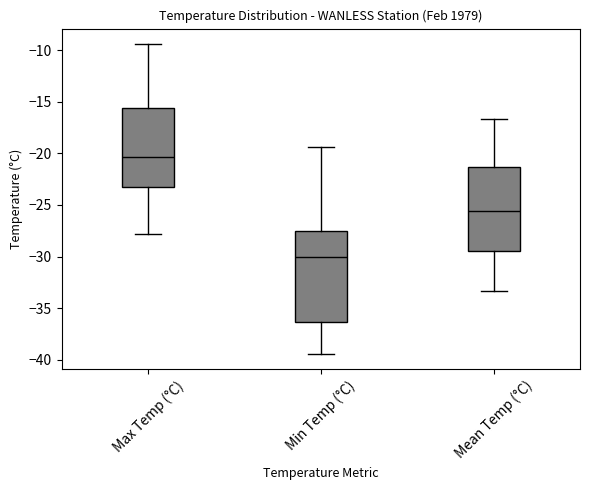

Reading left to right, transcribe this box plot: for each box, give where its median line is, the range the box spans, and where its two whiskers end, as read against the y-axis. The values are not printed on the chart, so give them approximately, as read against the axis.

Max Temp (°C): median -20.5, box -23.5 to -15.5, whiskers -28.0 to -9.5
Min Temp (°C): median -30.0, box -36.5 to -27.5, whiskers -39.5 to -19.5
Mean Temp (°C): median -25.5, box -29.5 to -21.5, whiskers -33.5 to -16.5